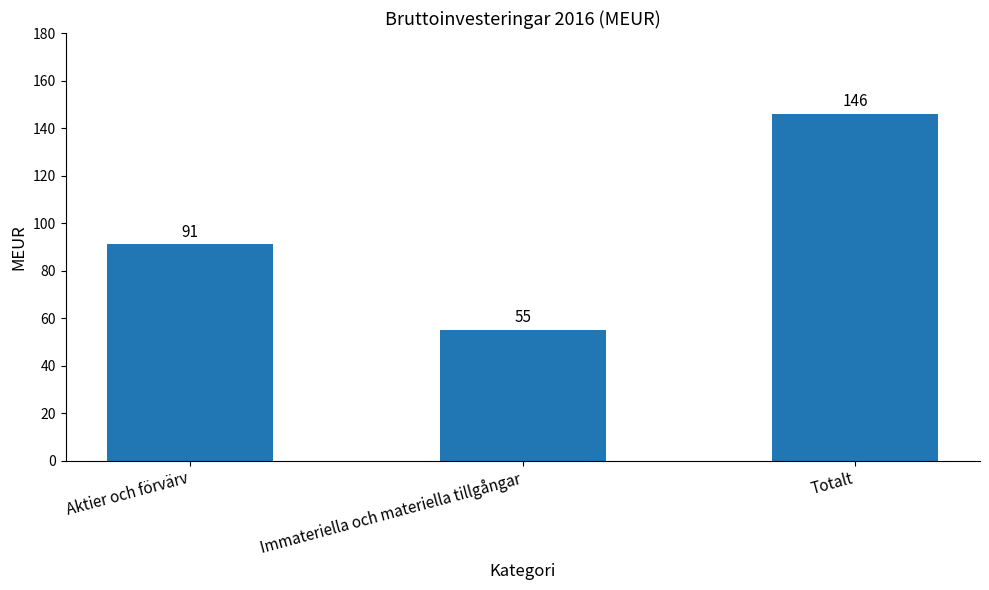

What is the change in value from Immateriella och materiella tillgångar to Totalt?

+91